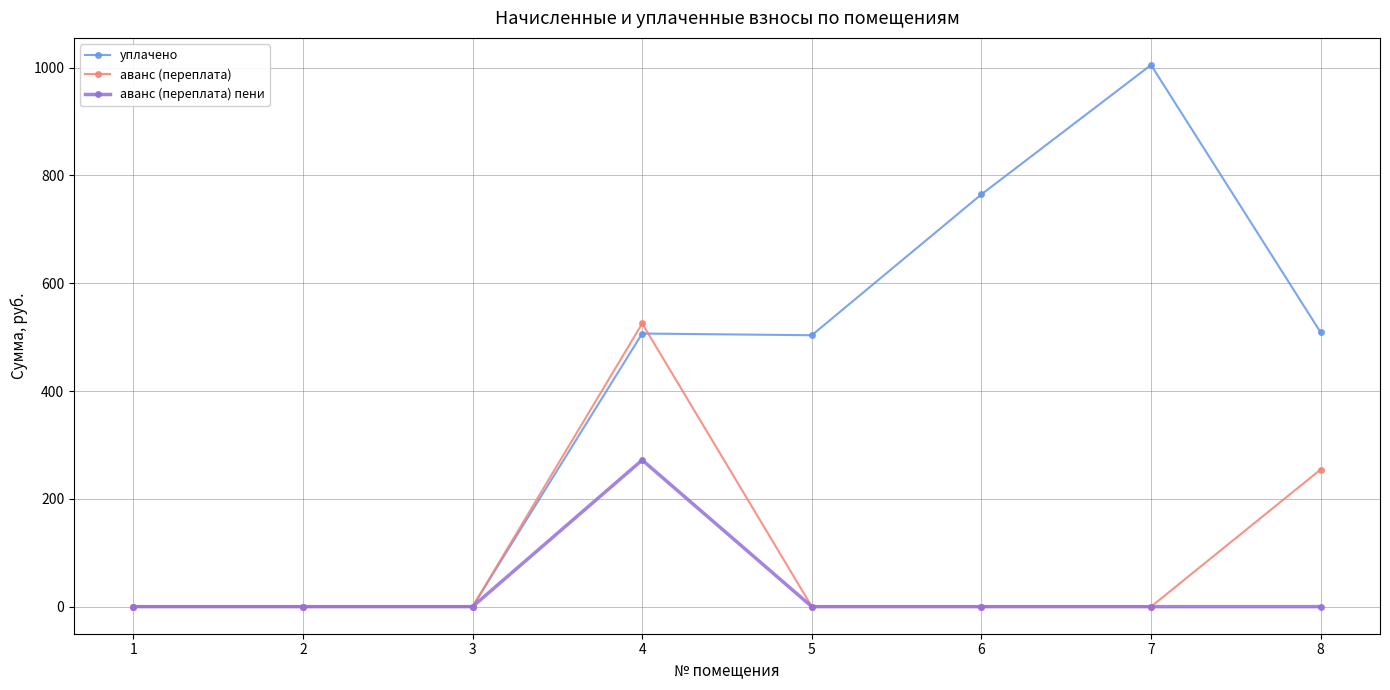

What is the difference between the second highest and minimum values in the аванс (переплата) series?

254.4